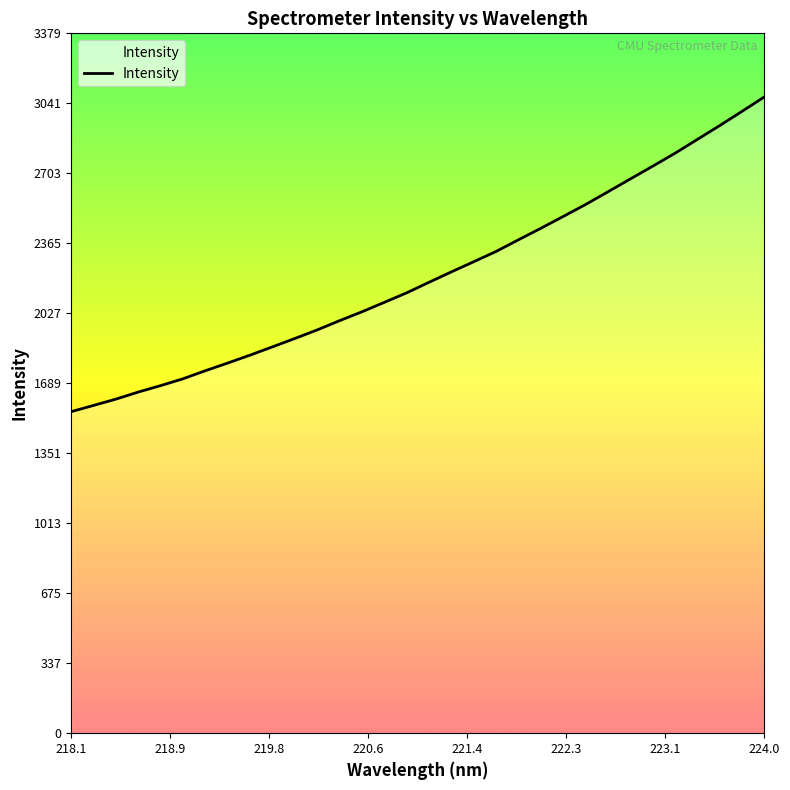

How many lines are shown in the chart?

1